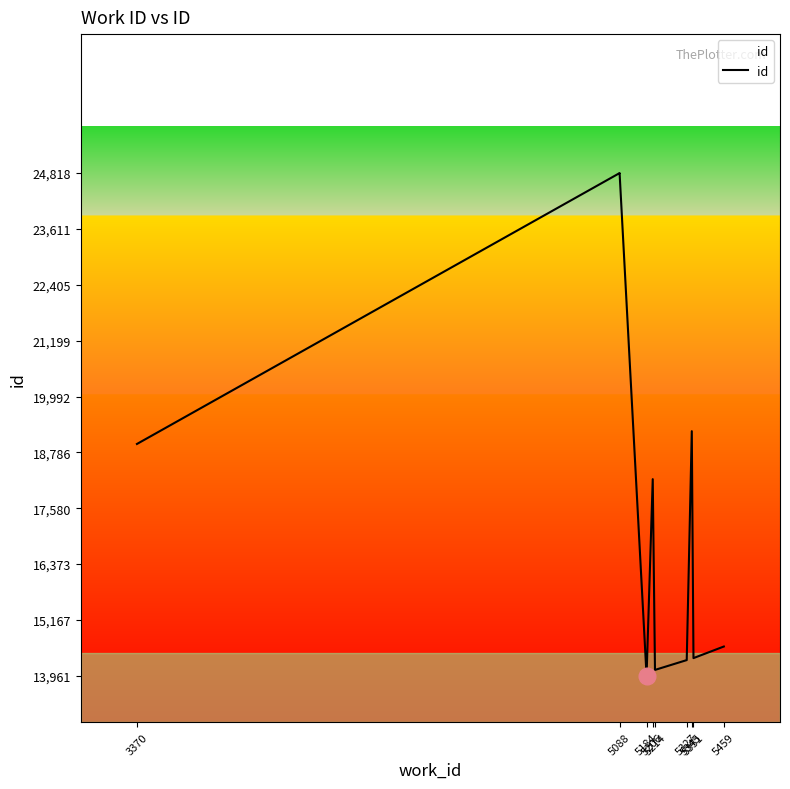

Which category has the lowest value across all series?

5184